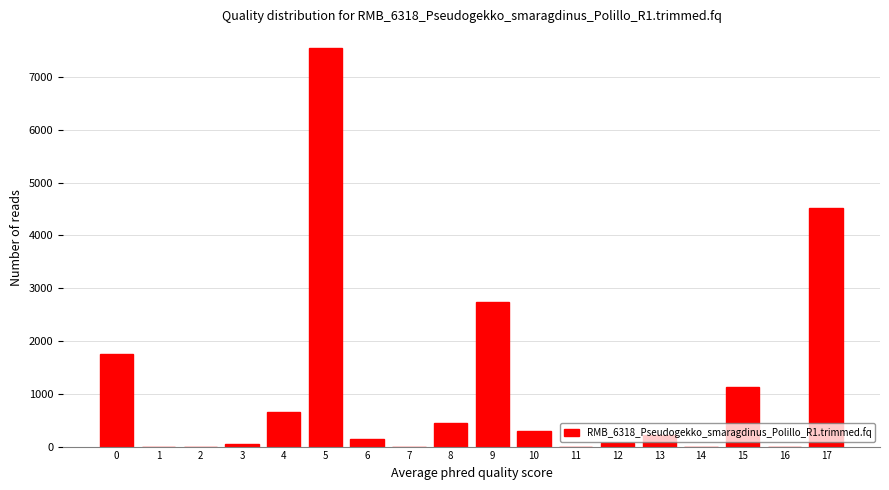

What is the greatest value displayed?

7544.0